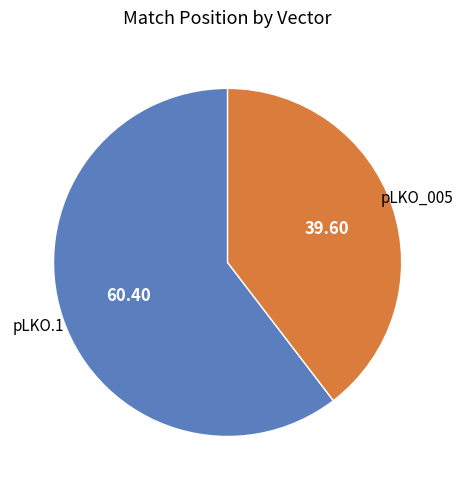

Is there a majority slice in this chart?

Yes